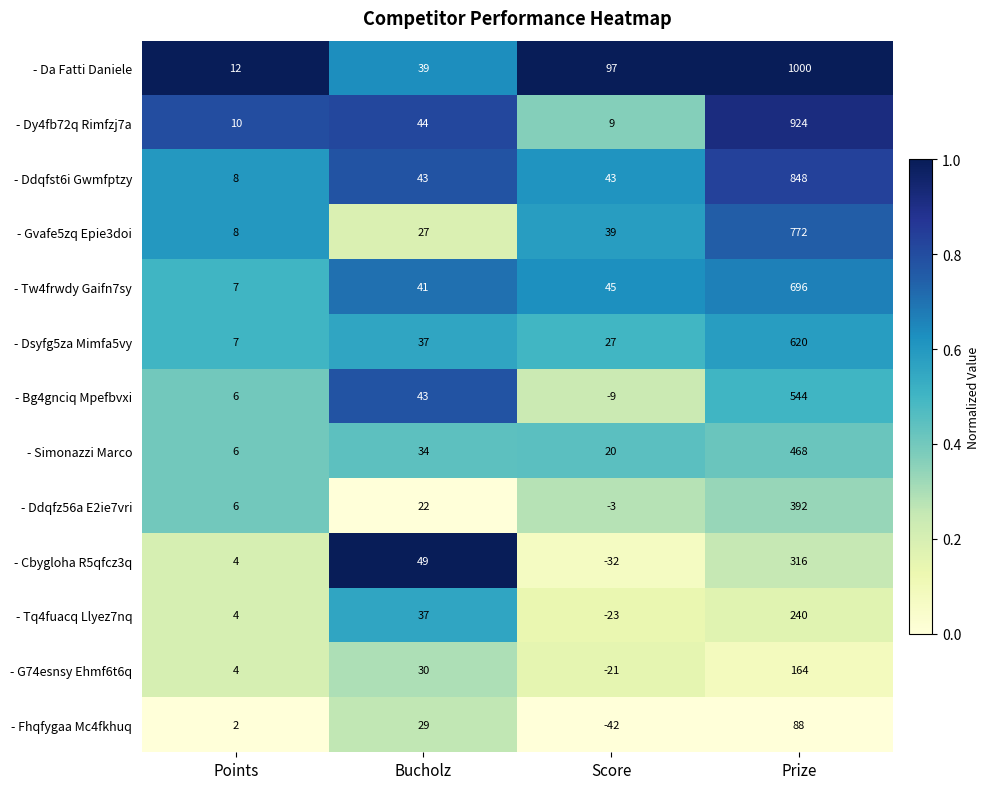

What is the approximate value of - Bg4gnciq Mpefbvxi at Prize, to the nearest 50?

550